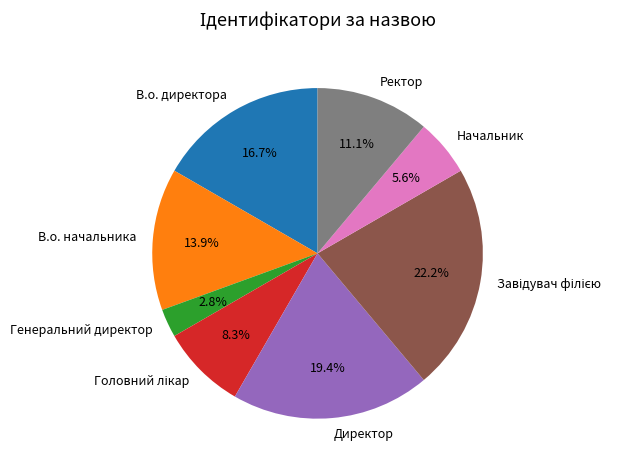

How many slices are in this pie chart?

8